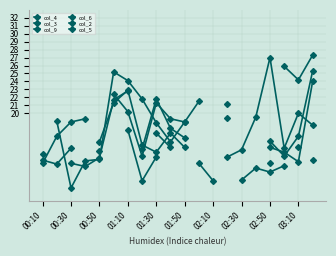

At which label does col_3 first exceed 16?

00:50